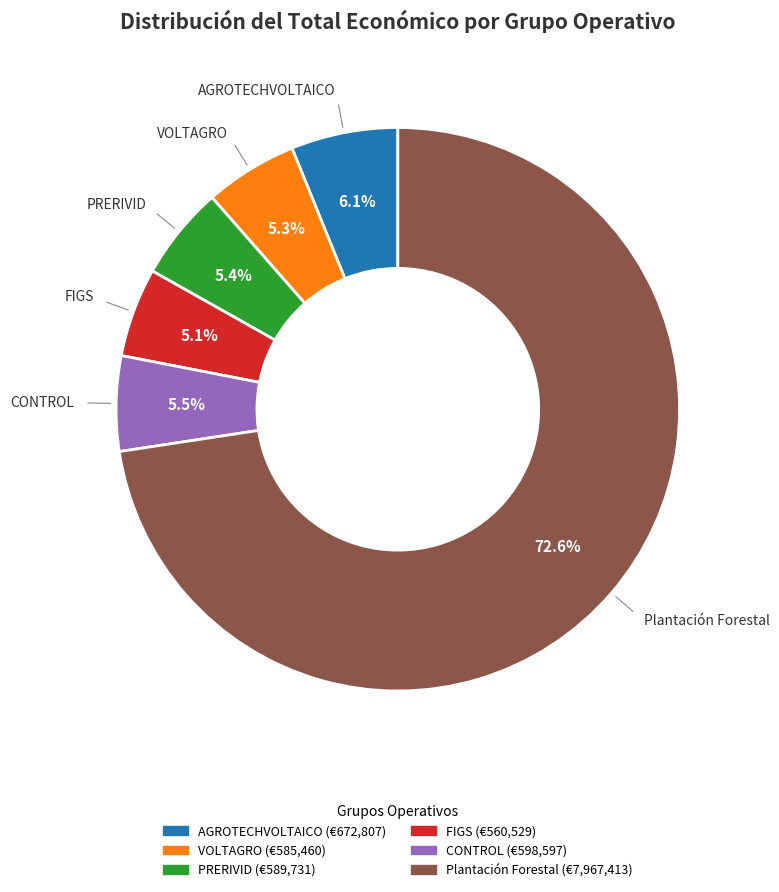

What is the ratio of the value at CONTROL to the value at PRERIVID?

1.0